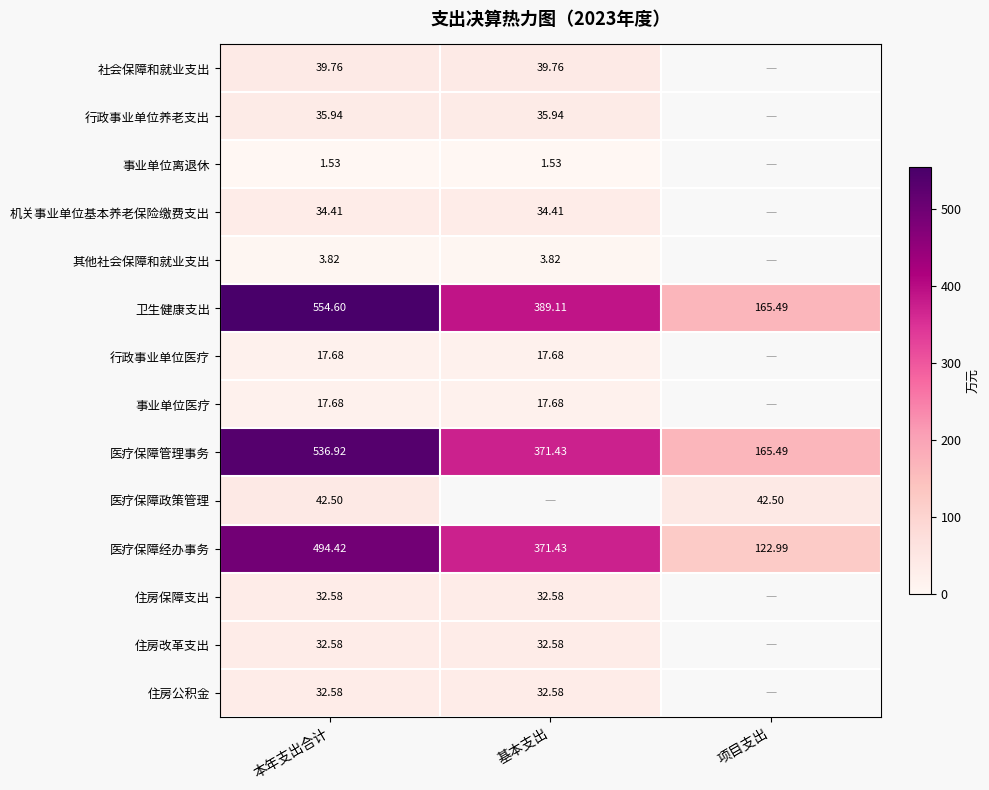

How many series are shown in this chart?

14